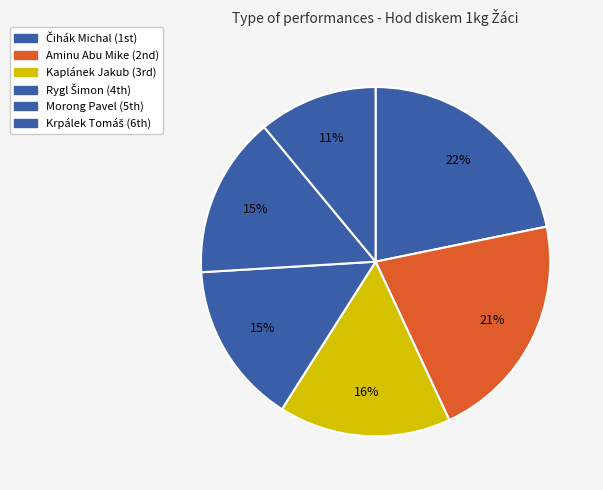

Count the number of slices in the pie.

6